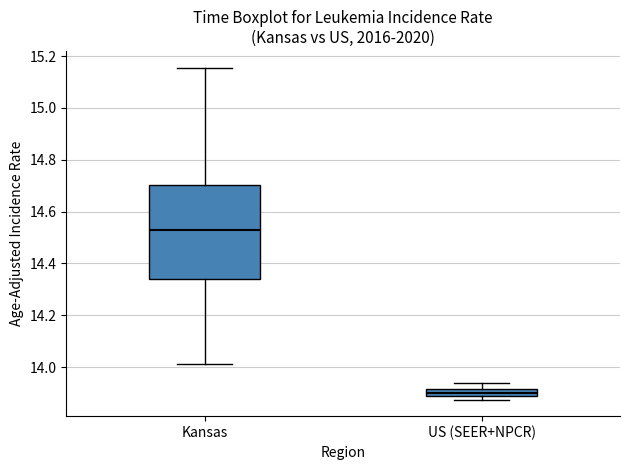

Where does the lower whisker of the box for Kansas end on the y-axis? The values are not printed on the chart, so give them approximately, as read against the axis.

14.02